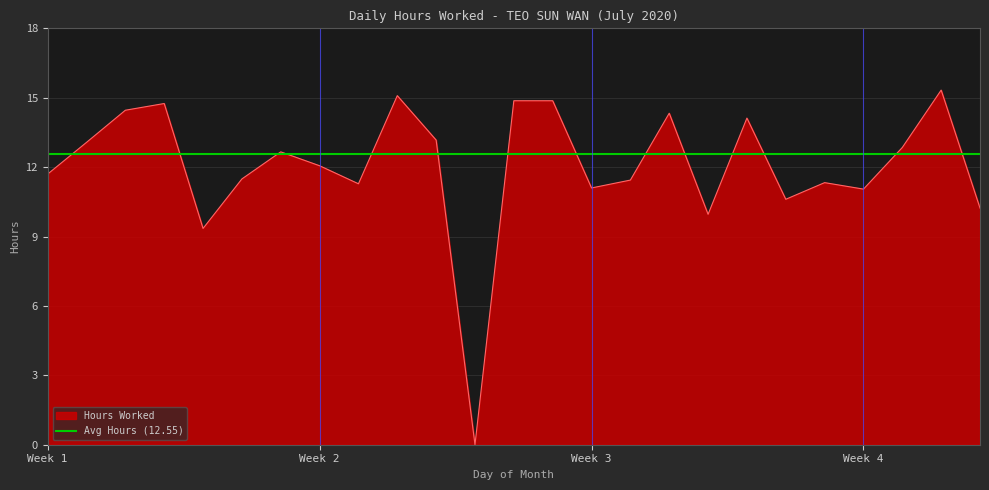

How many lines are shown in the chart?

1